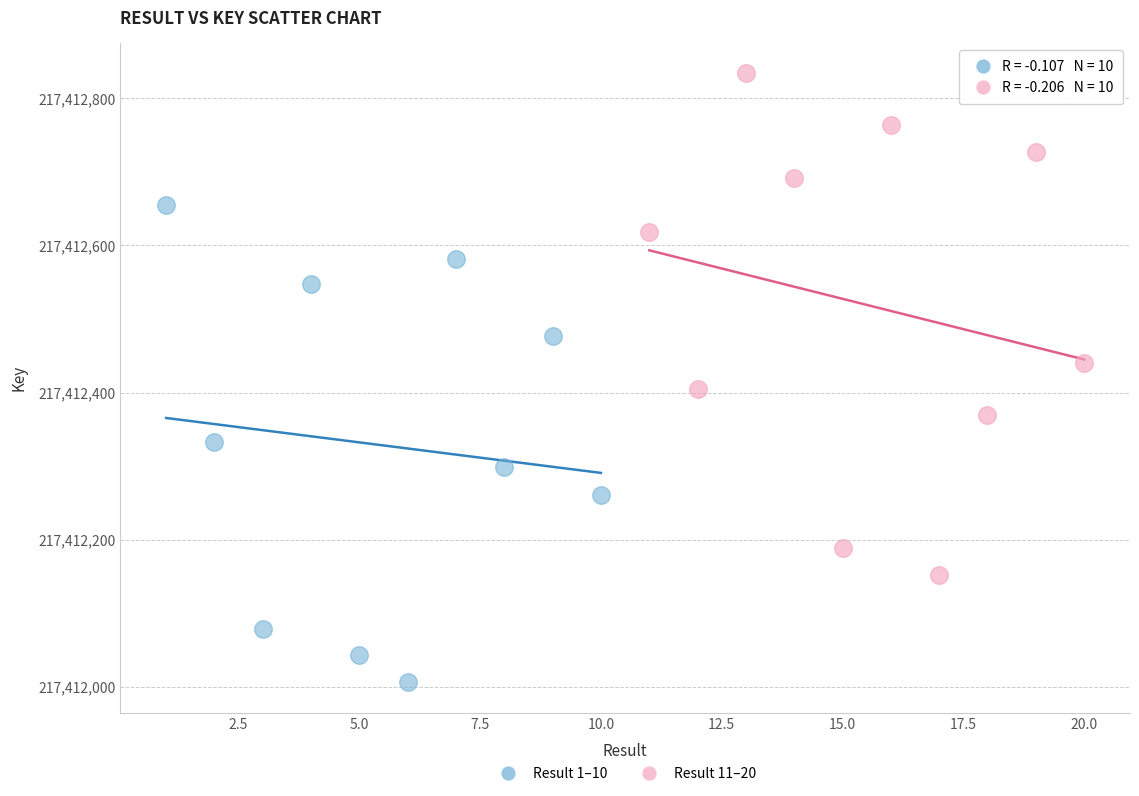

Which series has the widest spread of Y values?

Result 11–20